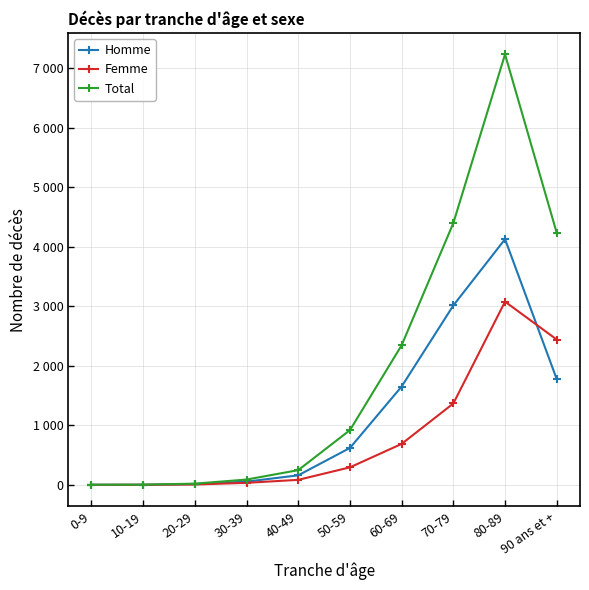

What is the label of the 7th point from the right?

30-39